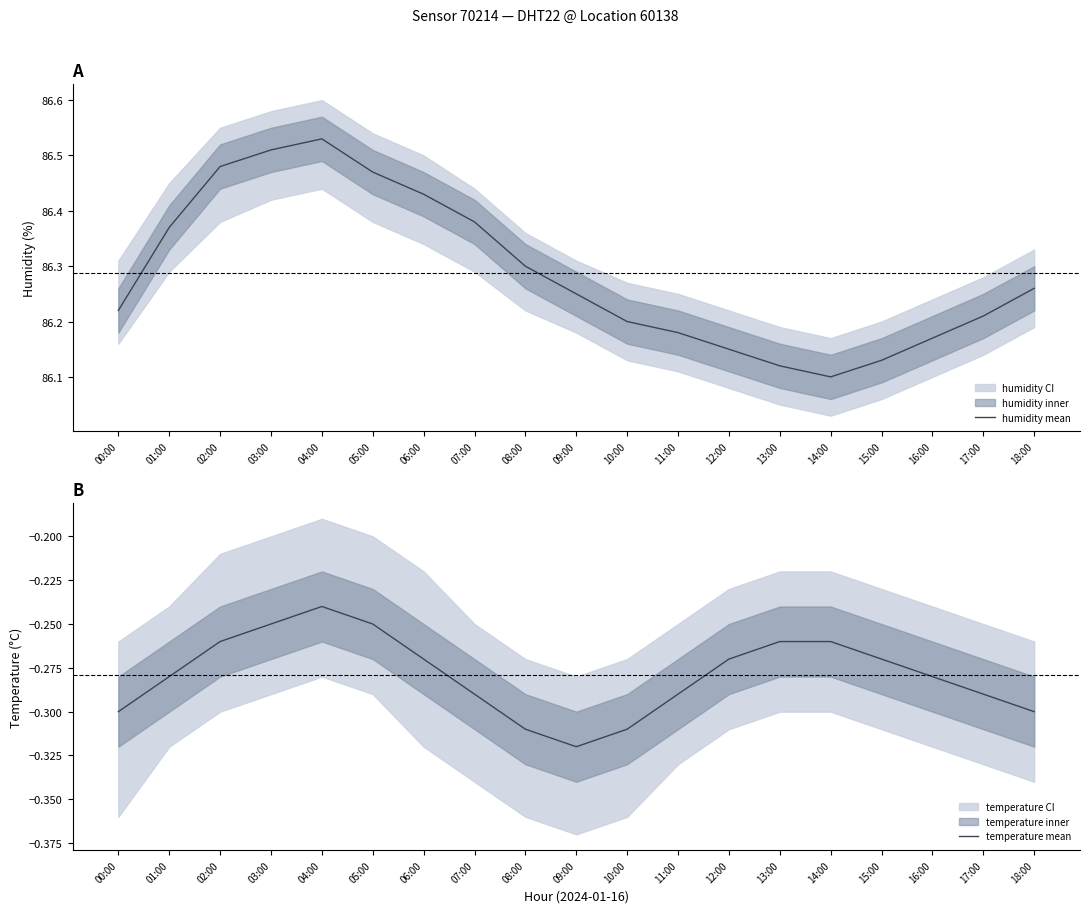

Reading left to right, transcribe all the data shown in this chart.

humidity mean: 00:00=86.2	01:00=86.4	02:00=86.5	03:00=86.5	04:00=86.5	05:00=86.5	06:00=86.4	07:00=86.4	08:00=86.3	09:00=86.2	10:00=86.2	11:00=86.2	12:00=86.2	13:00=86.1	14:00=86.1	15:00=86.1	16:00=86.2	17:00=86.2	18:00=86.3
temperature mean: 00:00=-0.3	01:00=-0.3	02:00=-0.3	03:00=-0.2	04:00=-0.2	05:00=-0.2	06:00=-0.3	07:00=-0.3	08:00=-0.3	09:00=-0.3	10:00=-0.3	11:00=-0.3	12:00=-0.3	13:00=-0.3	14:00=-0.3	15:00=-0.3	16:00=-0.3	17:00=-0.3	18:00=-0.3